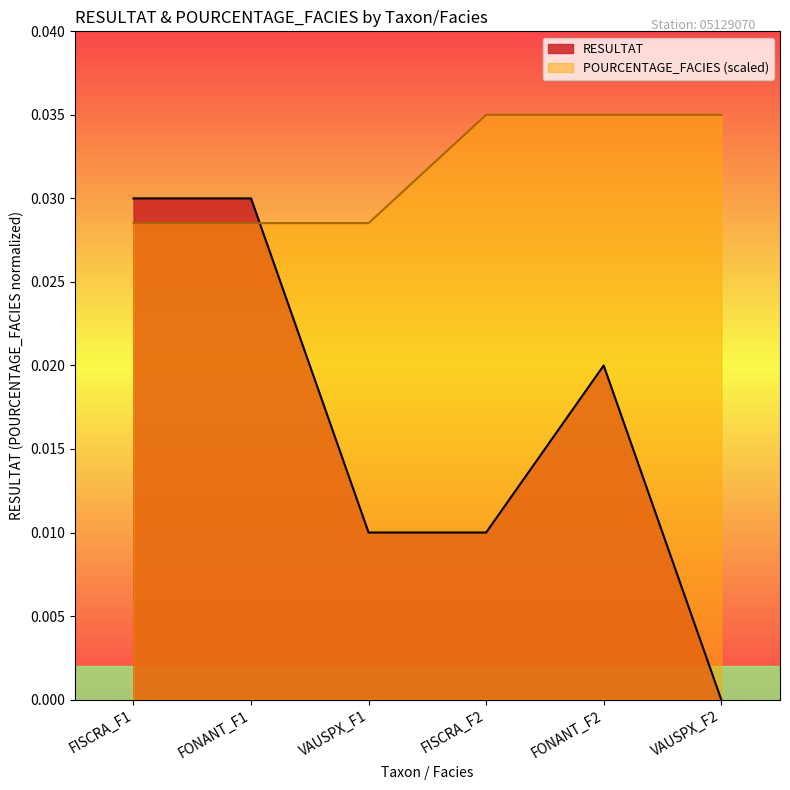

How many lines are shown in the chart?

2